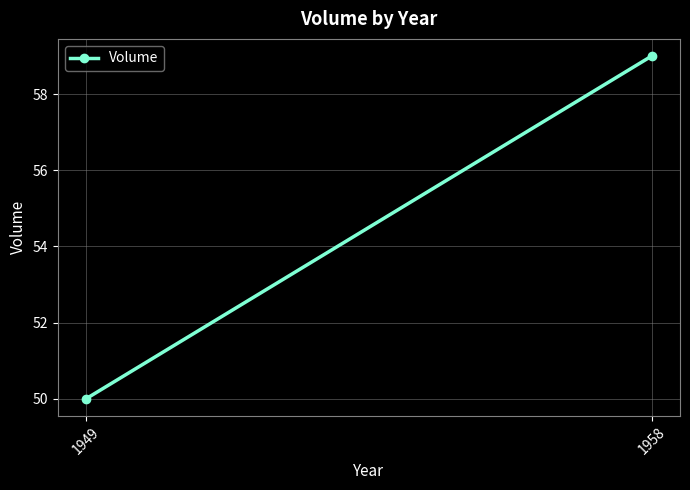

At which category does the chart reach its minimum across all series?

1949